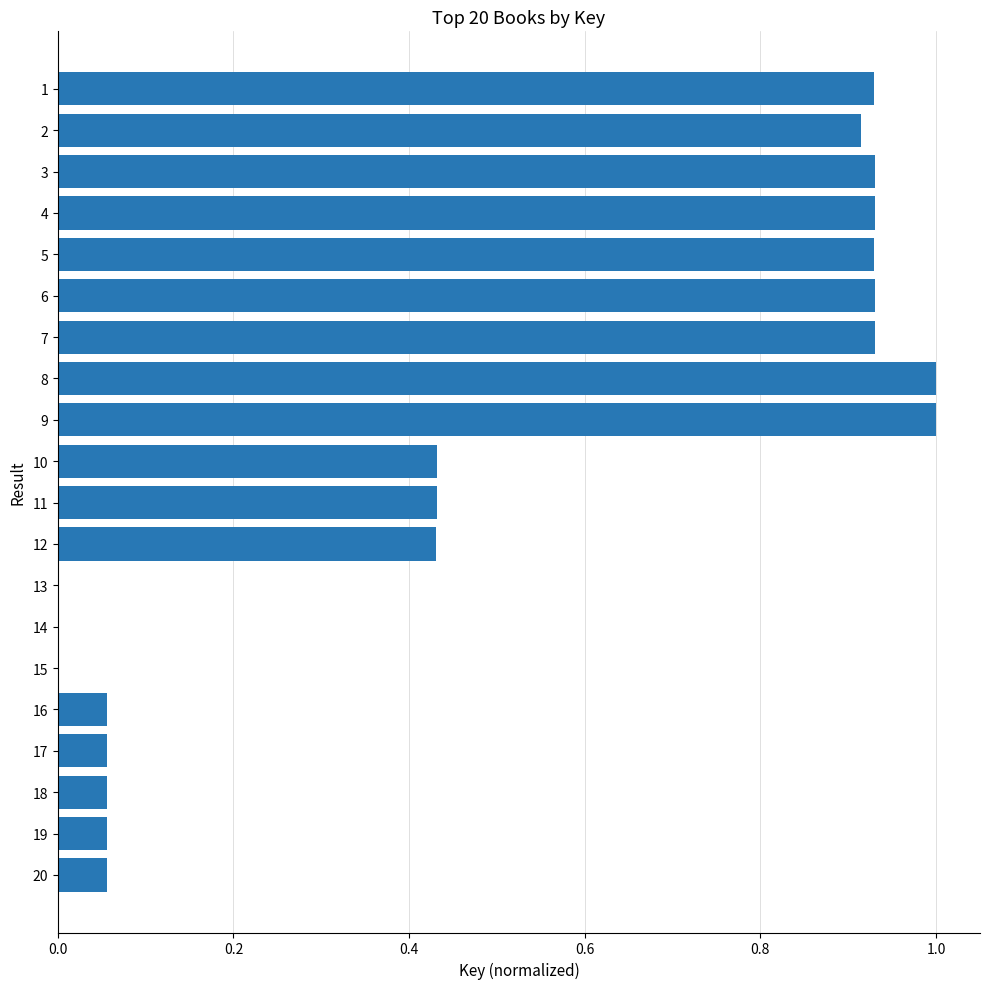

What is the change in value from 7 to 11?

-0.5